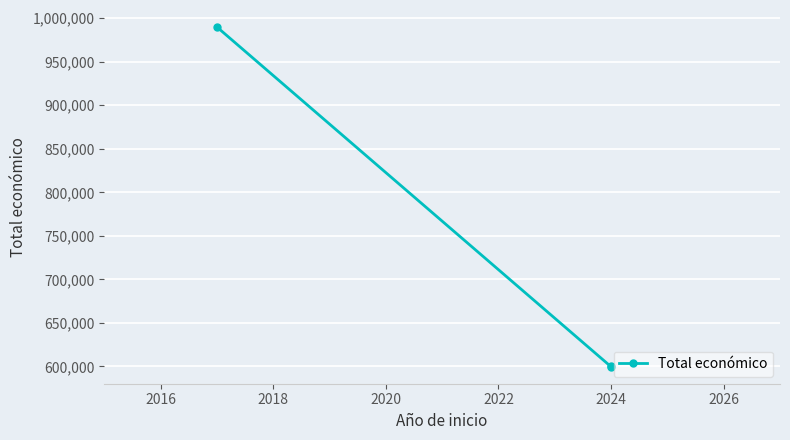

How many values are below 599927?

1